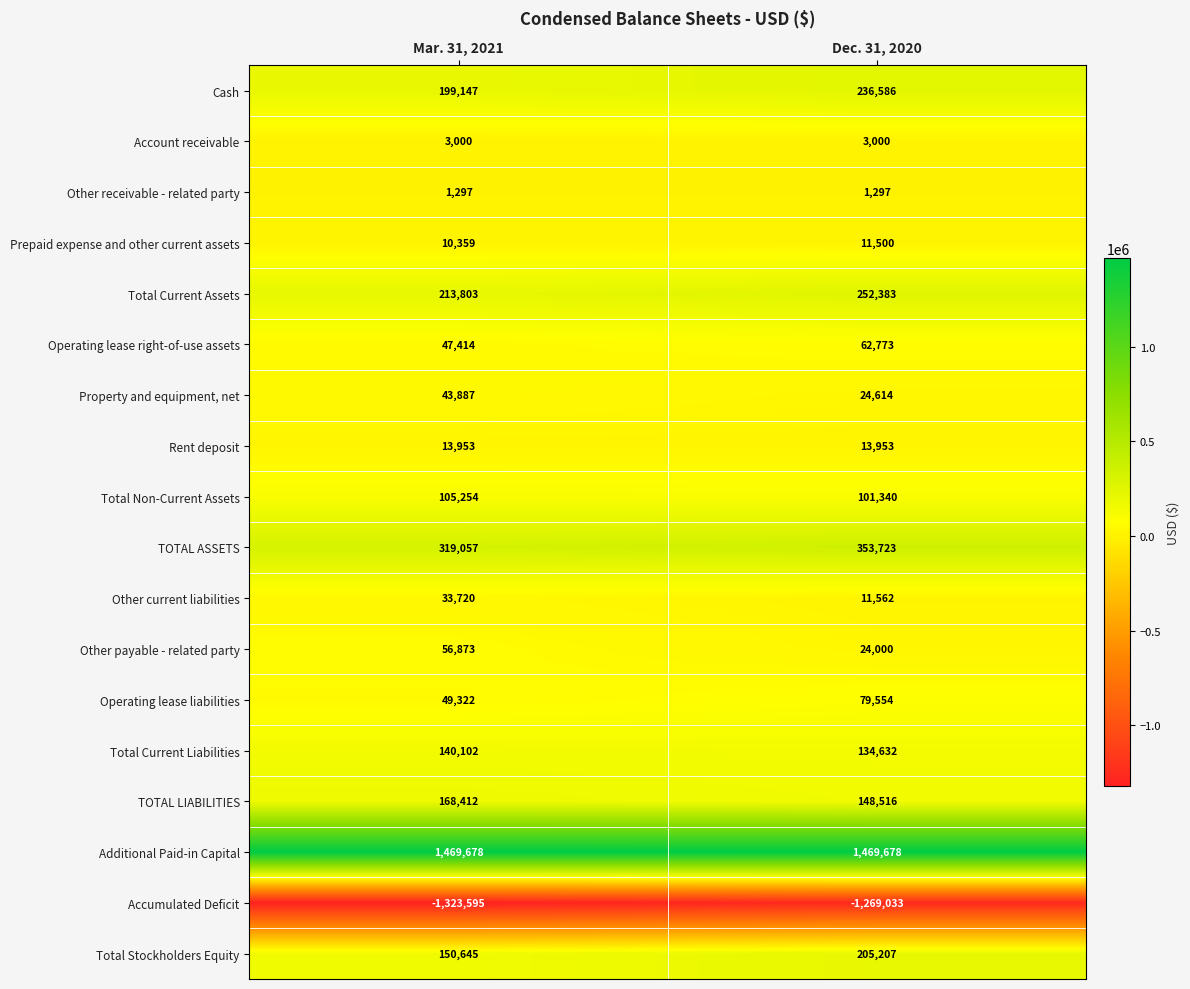

Which series has the largest total across all categories?

Additional Paid-in Capital